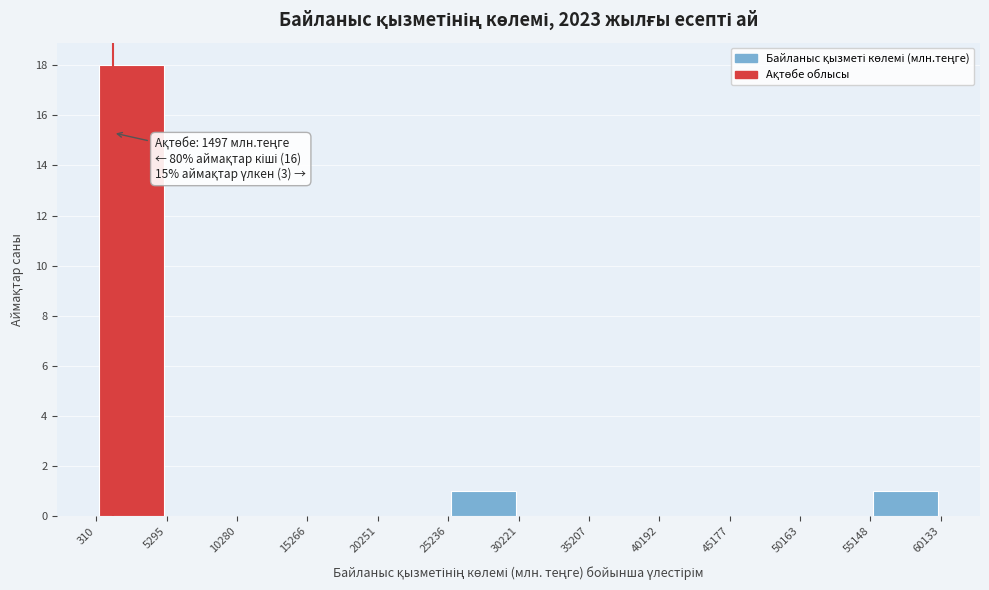

Over which range of the x-axis is the bar tallest?

310 to 5295